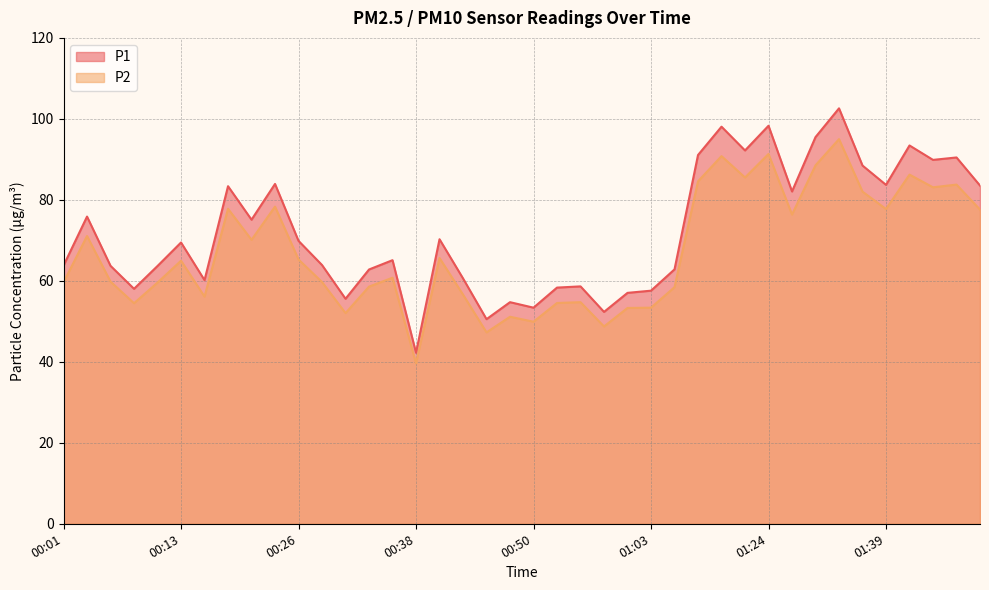

Does the chart display data point markers on the line(s)?

No